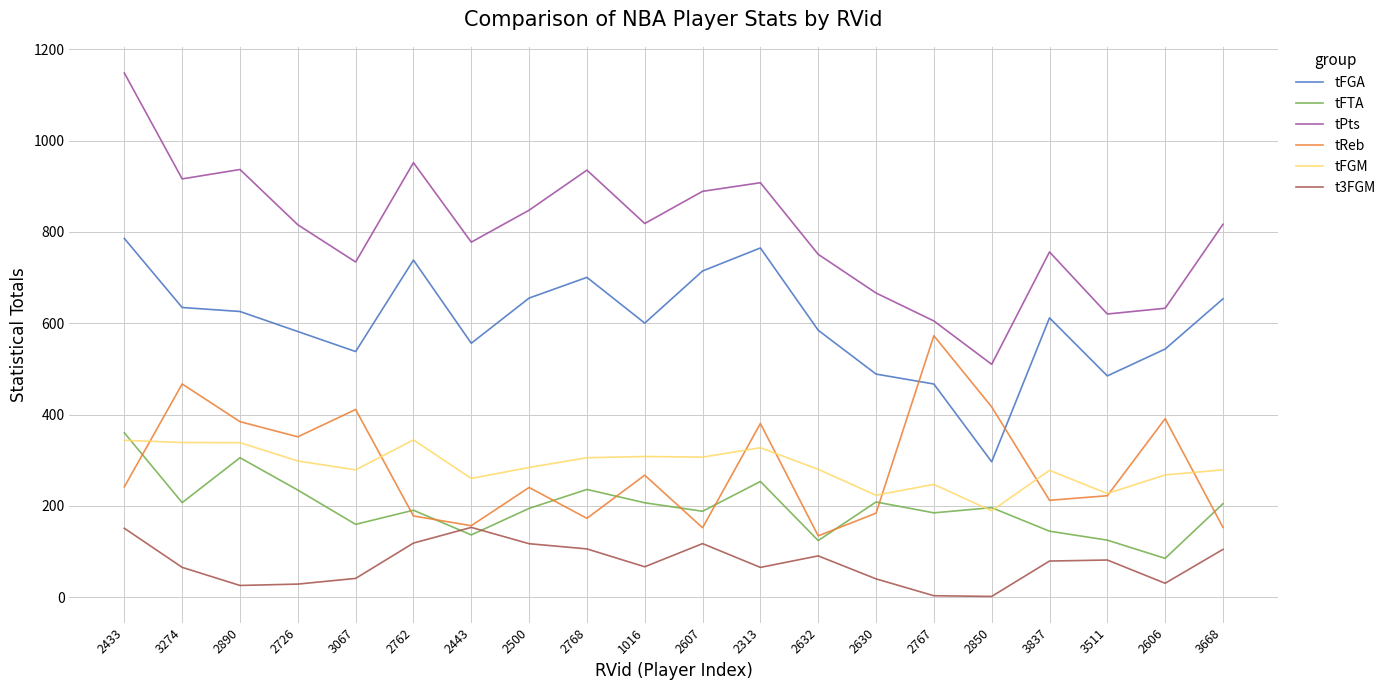

Which label corresponds to the largest value in the chart?

2433